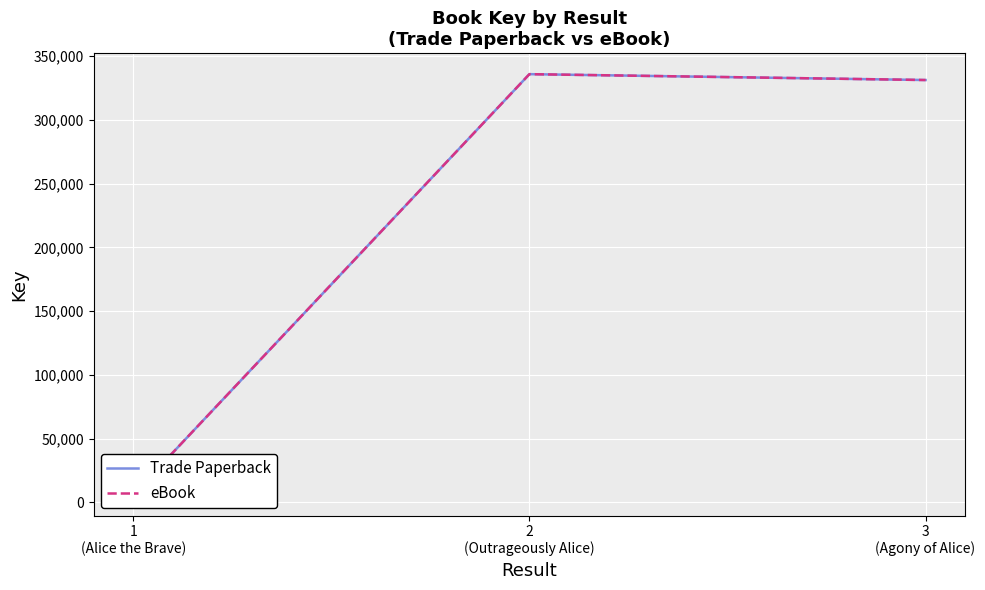

Is this an area chart (filled region under the line)?

No